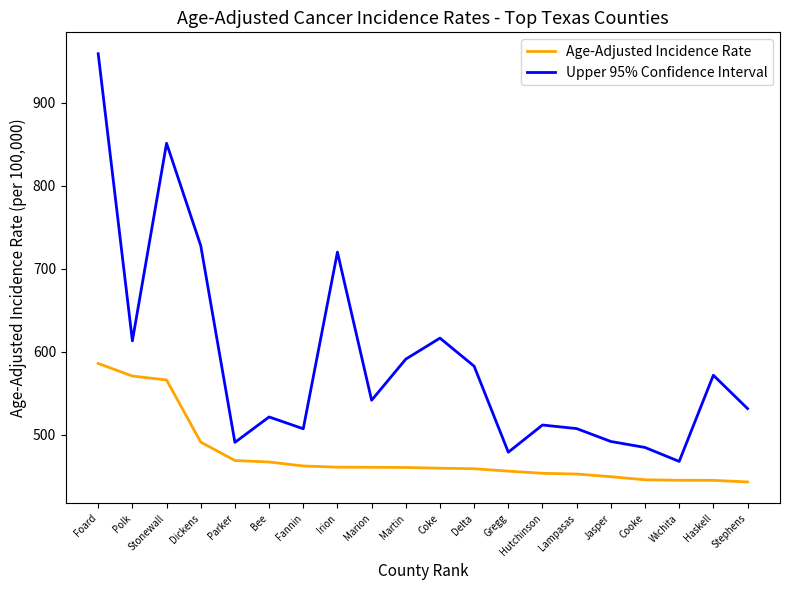

The Upper 95% Confidence Interval series shows 491.1 at Parker. True or false?

True